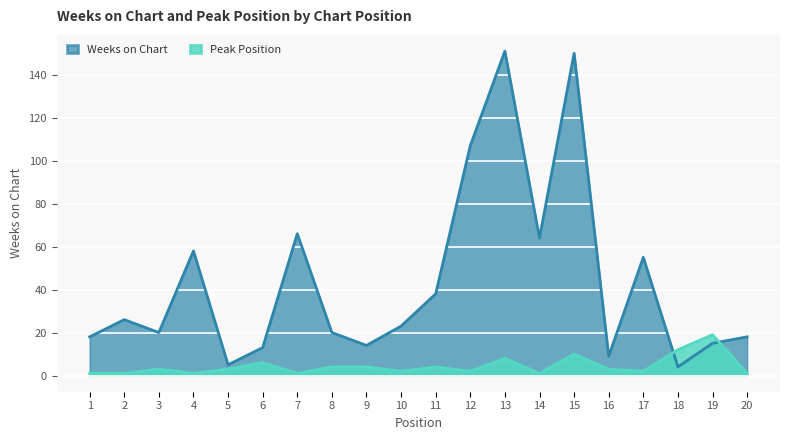

What is the difference between the highest and lowest values at 16?

6